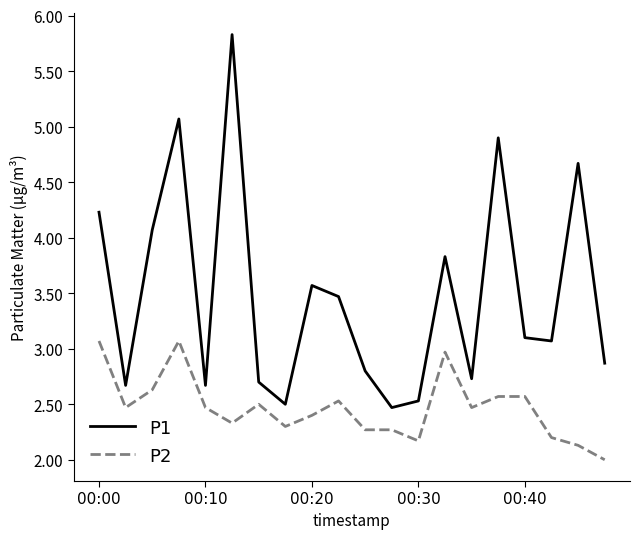

Rank the series by their maximum value, from lowest to highest.

P2, P1